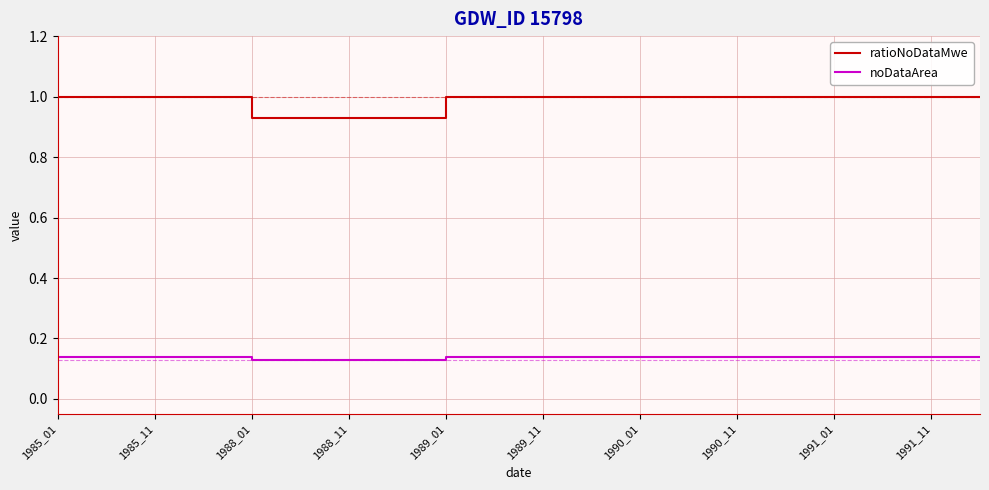

True or false: noDataArea and ratioNoDataMwe intersect in this chart.

False